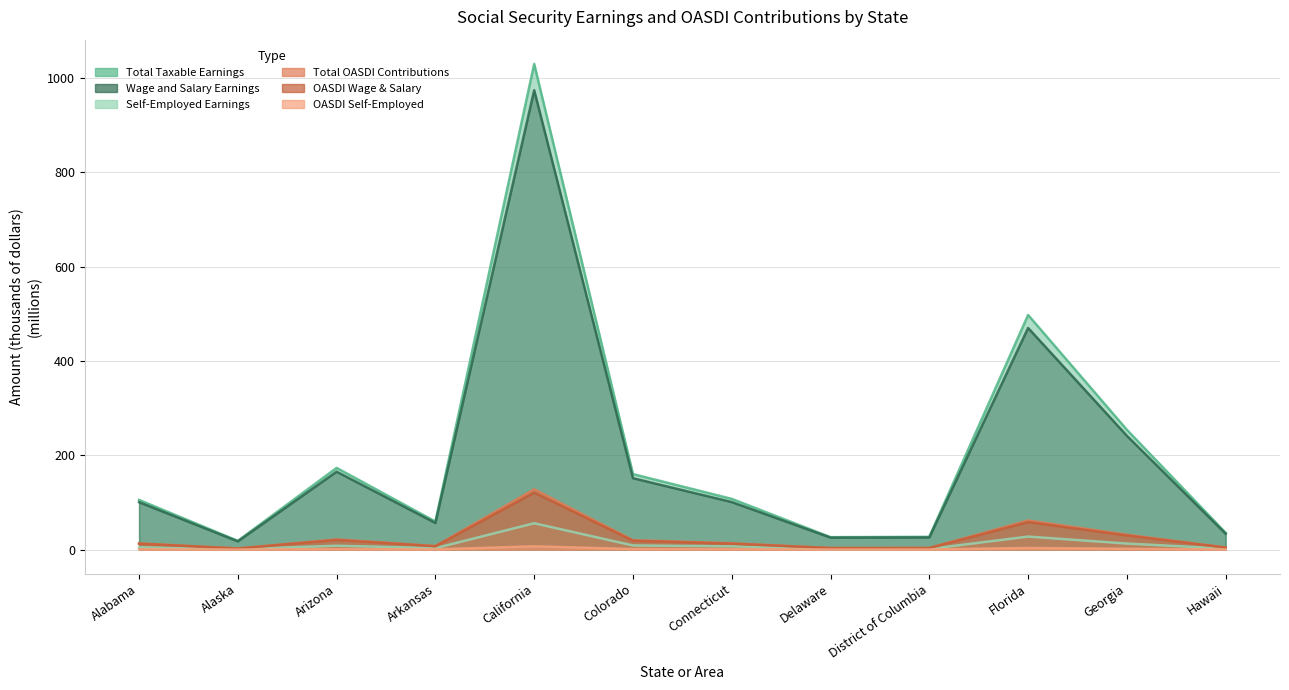

In Total OASDI, how many points are lower than both neighbors (excluding endpoints)?

3